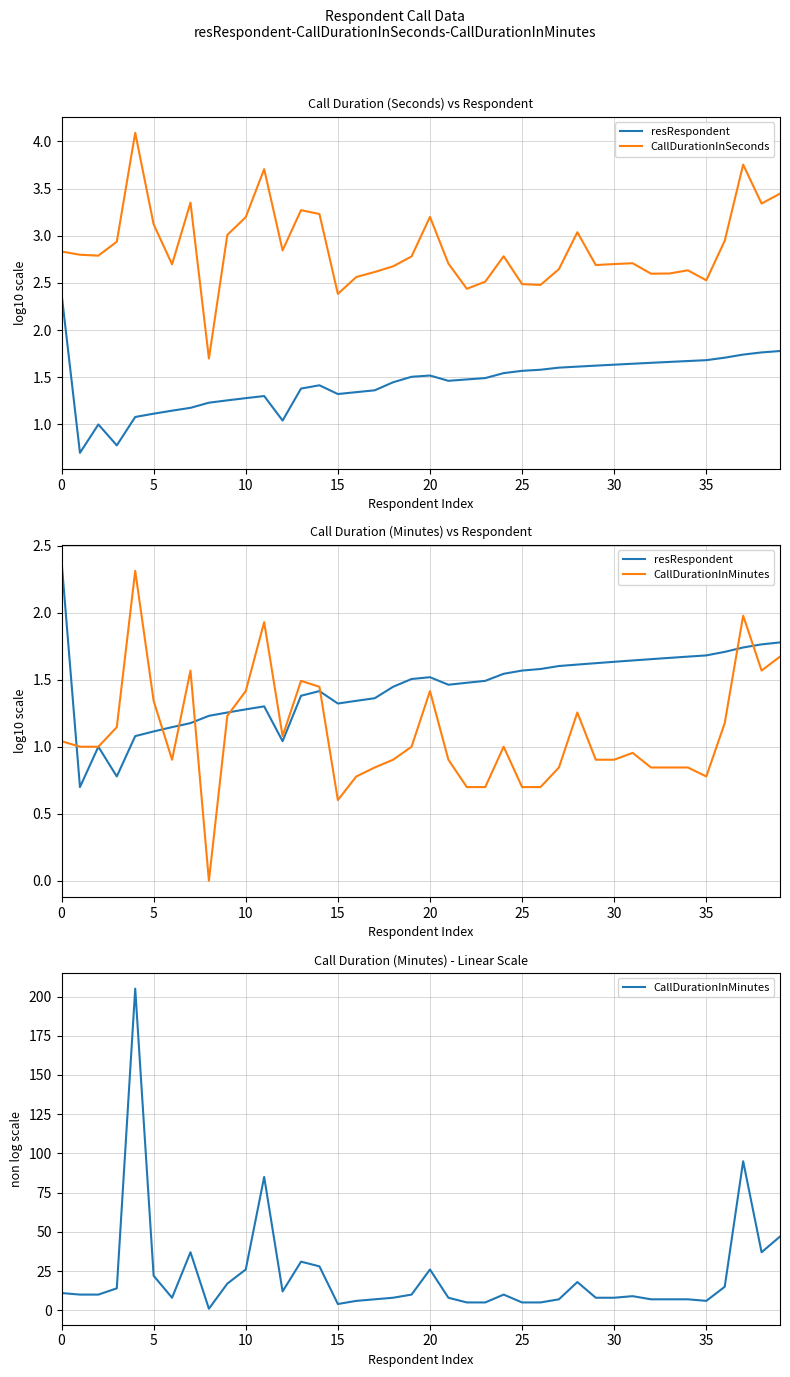

Rank the series at 35 from highest to lowest value.

CallDurationInMinutes, CallDurationInSeconds, resRespondent